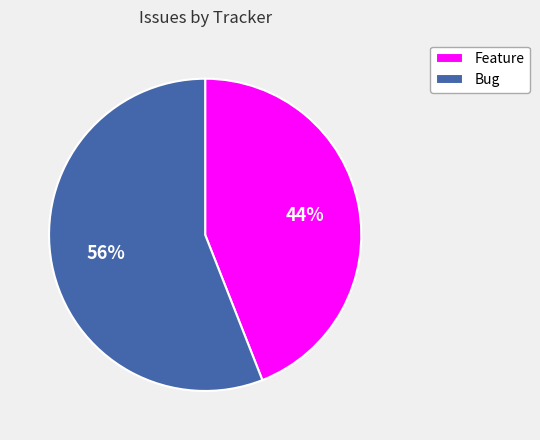

Combined, do Bug and Feature account for over 50%?

Yes